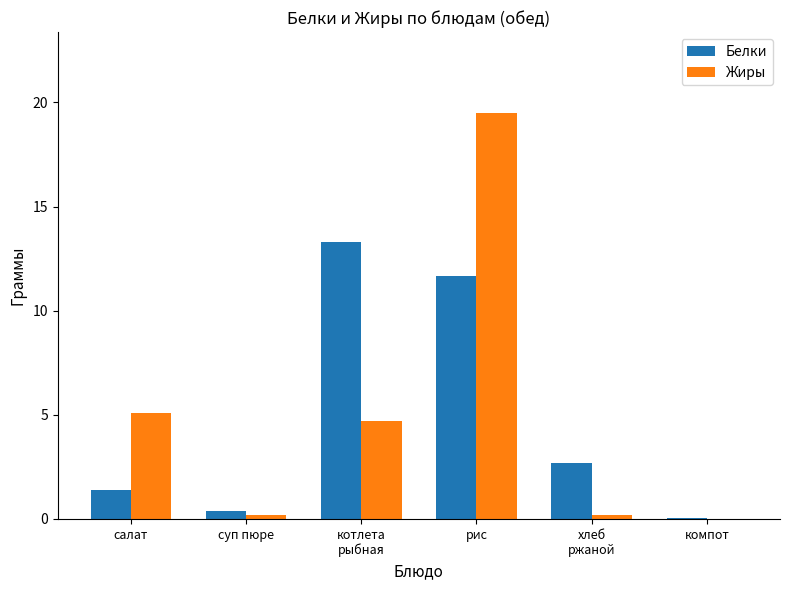

At which category is the sum across all series the highest?

рис